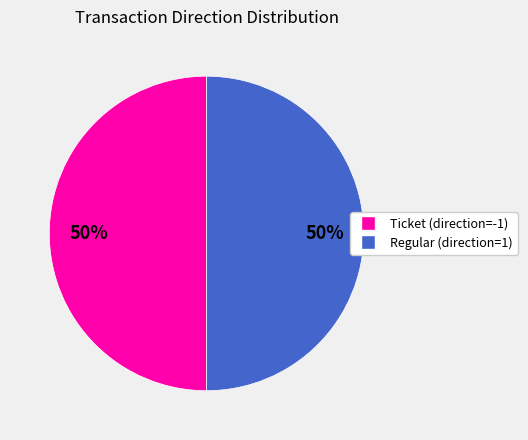

What is the ratio of the value at Ticket to the value at Regular?

1.0